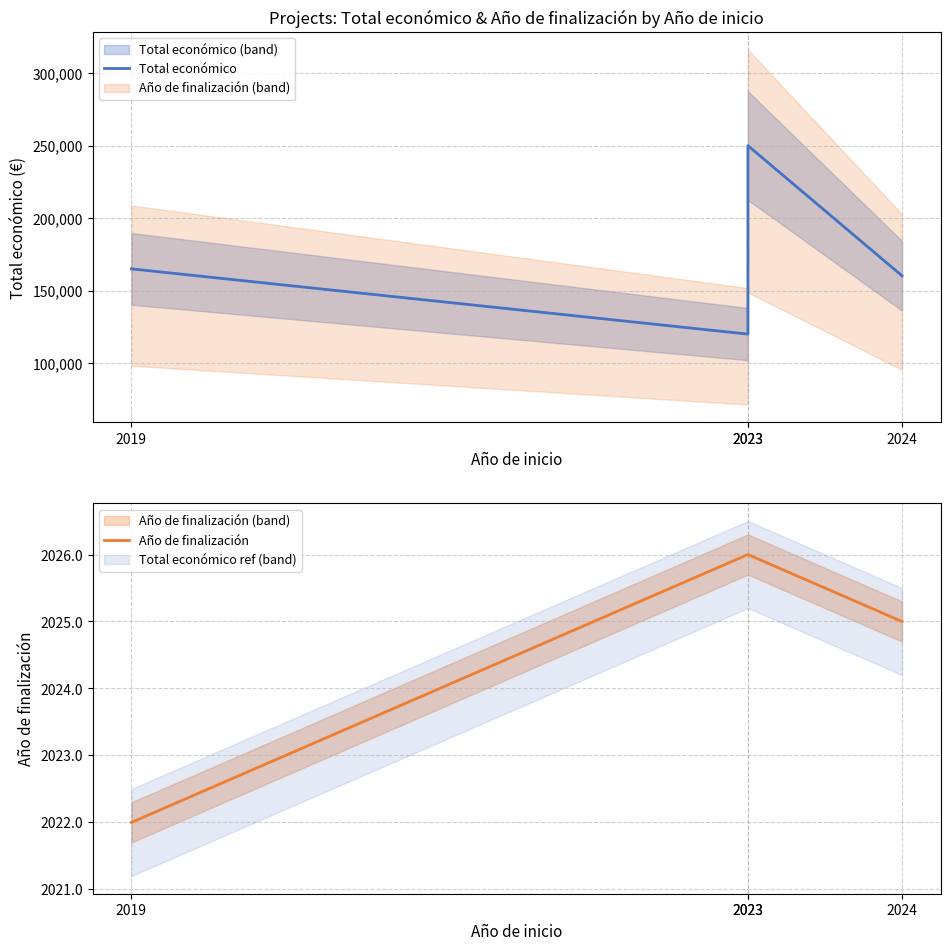

What is the difference between the maximum and minimum values in the Año de finalización series?

4